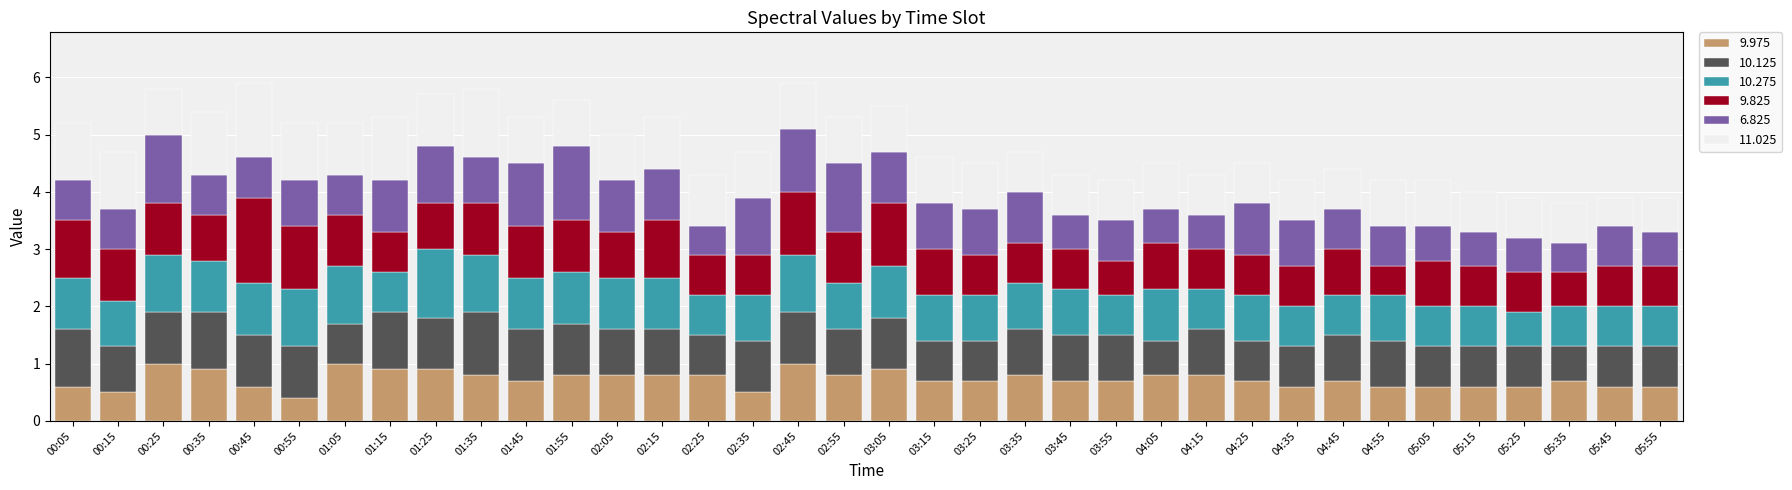

What is the total value across all series at 04:25?

4.5